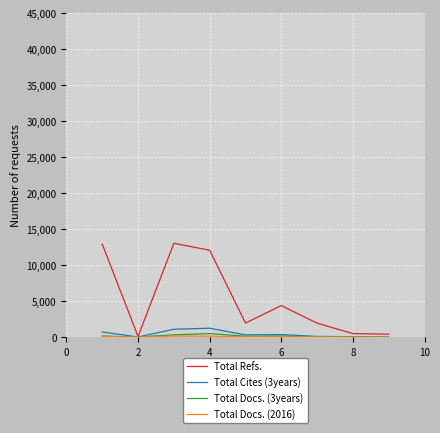

What is the greatest value displayed?

13050